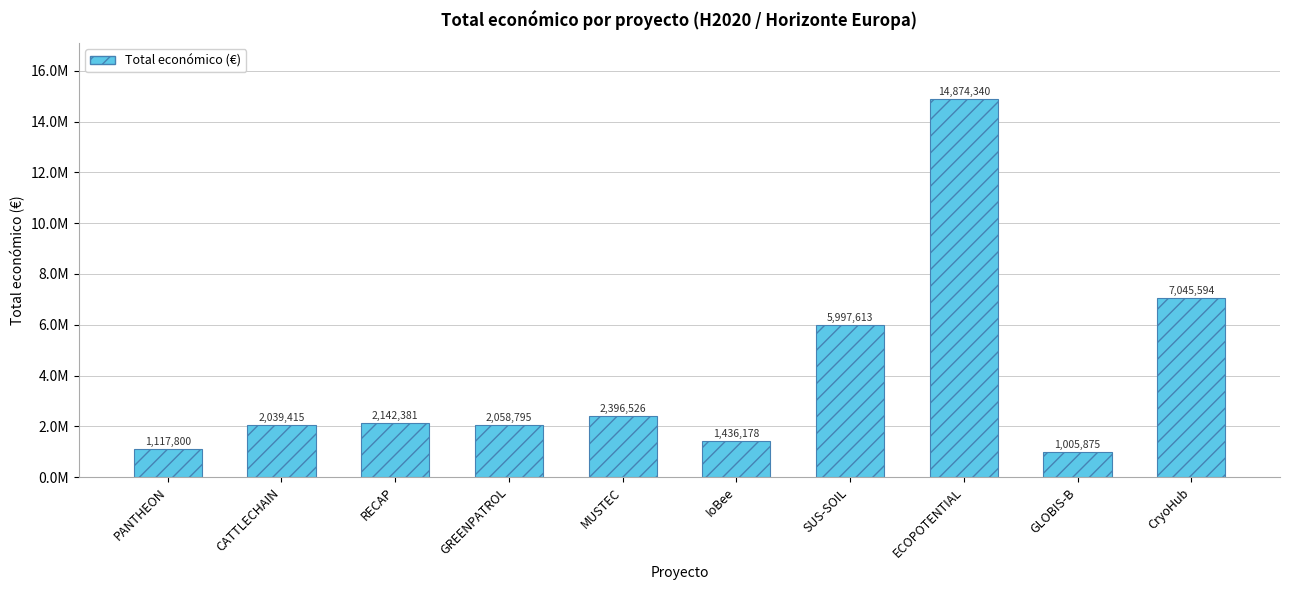

What position from the left is ECOPOTENTIAL?

8